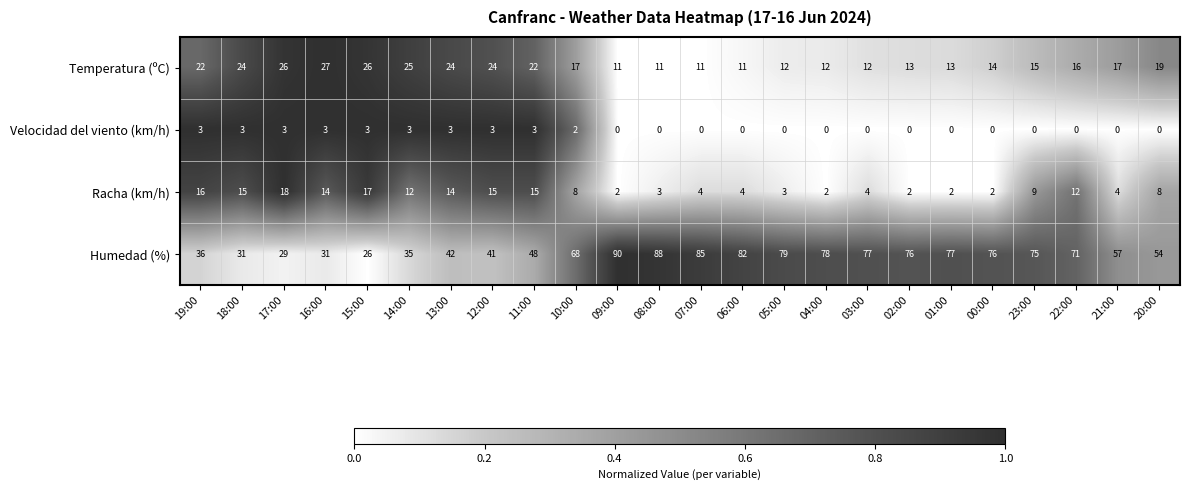

Is the value of Racha (km/h) at 20:00 greater than the value of Humedad (%) at 01:00?

No